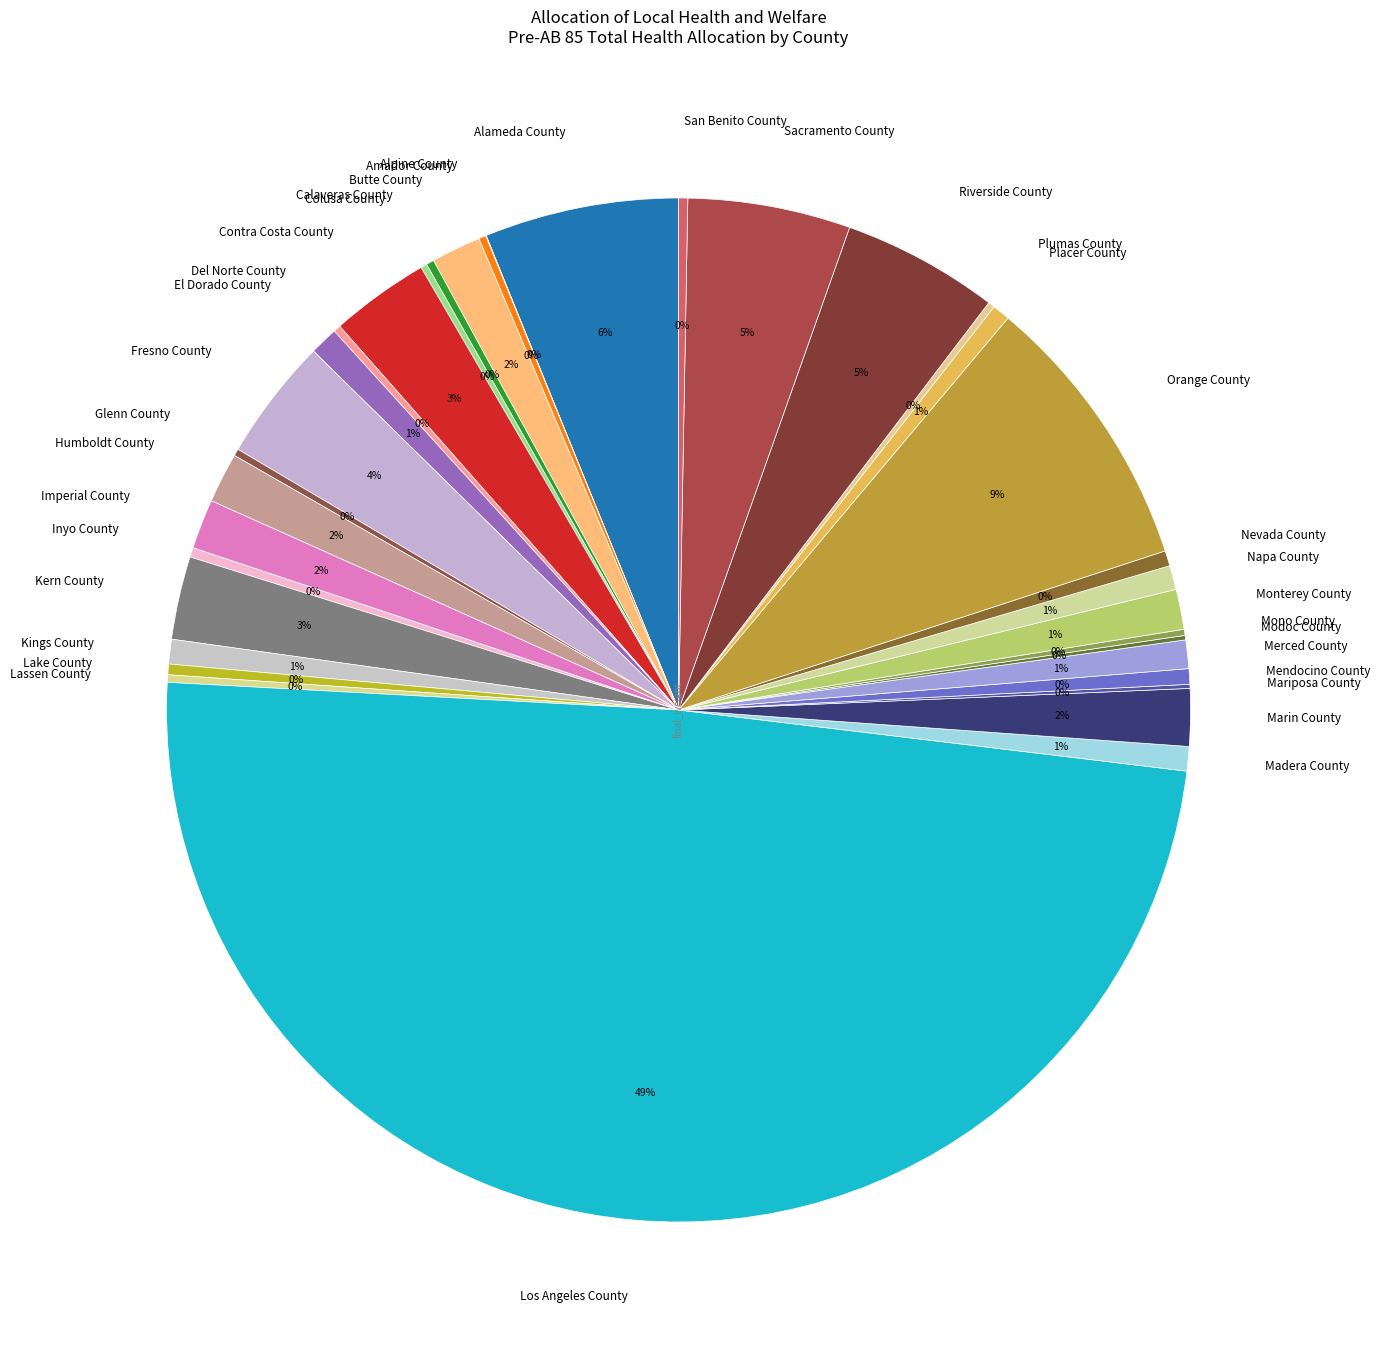

What is the largest slice in the pie chart?

Los Angeles County